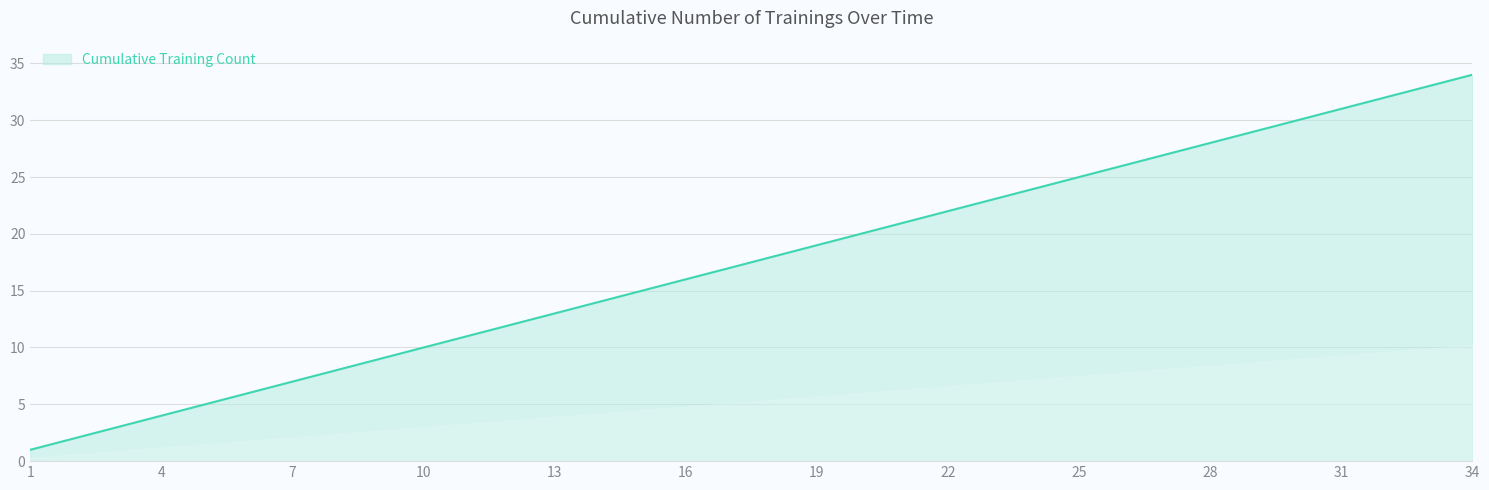

What is the greatest value displayed?

34